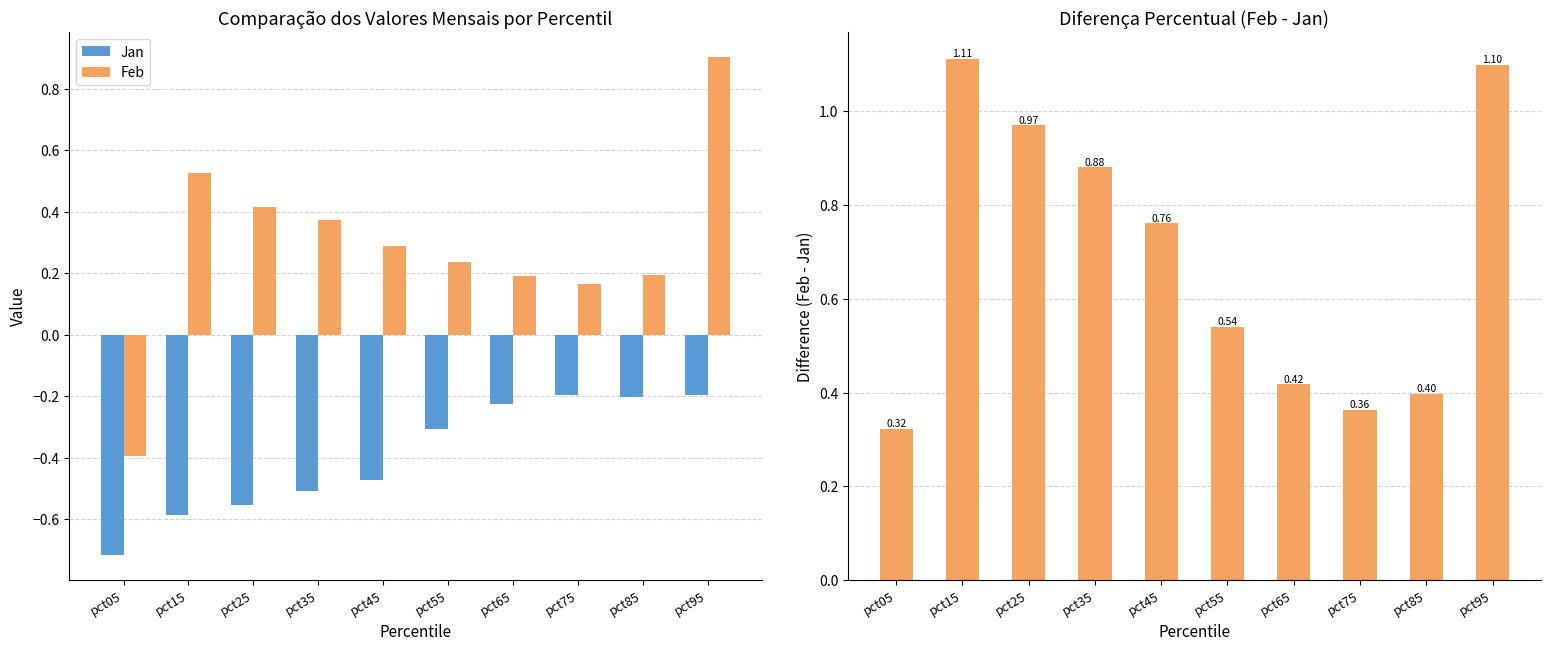

List the labels in order of Feb - Jan value, largest first.

pct15, pct95, pct25, pct35, pct45, pct55, pct65, pct85, pct75, pct05